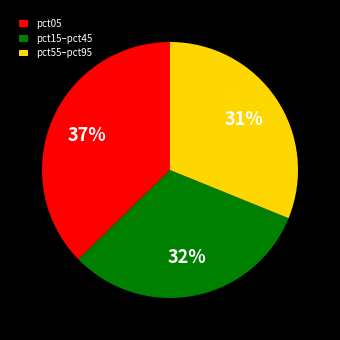

Is the sum of pct55–pct95 and pct15–pct45 greater than half?

Yes